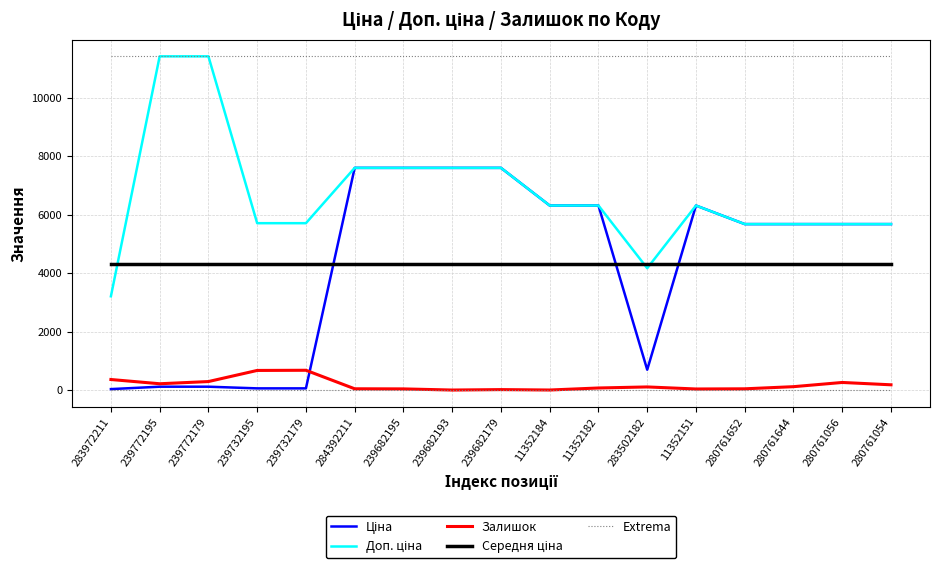

Is this an area chart (filled region under the line)?

No